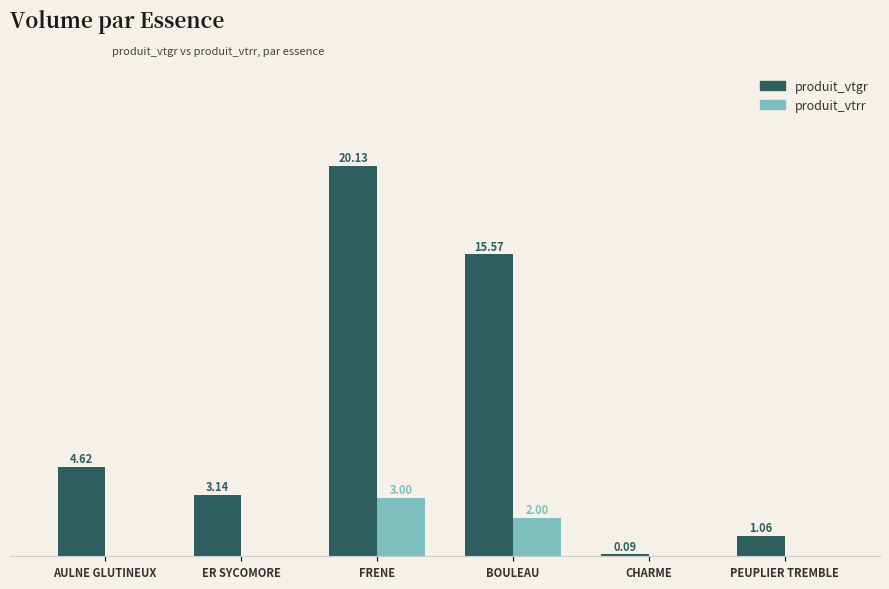

Which series changed the most between AULNE GLUTINEUX and CHARME?

produit_vtgr